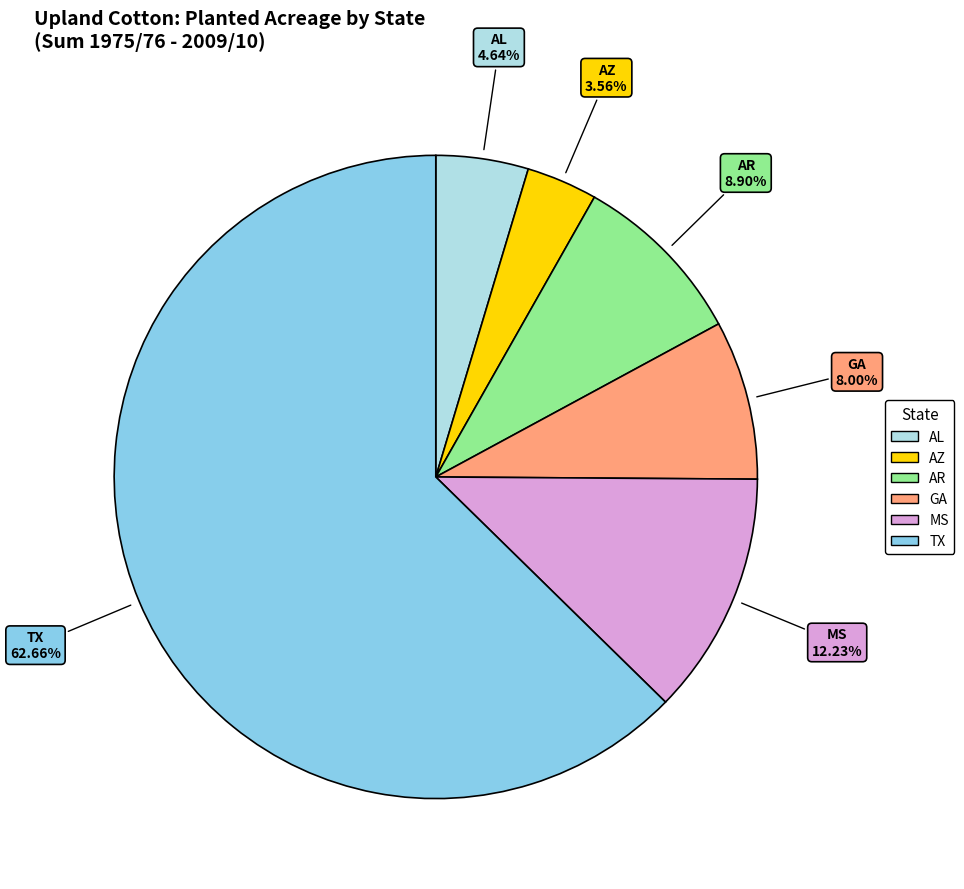

Between AZ and TX, which is larger?

TX